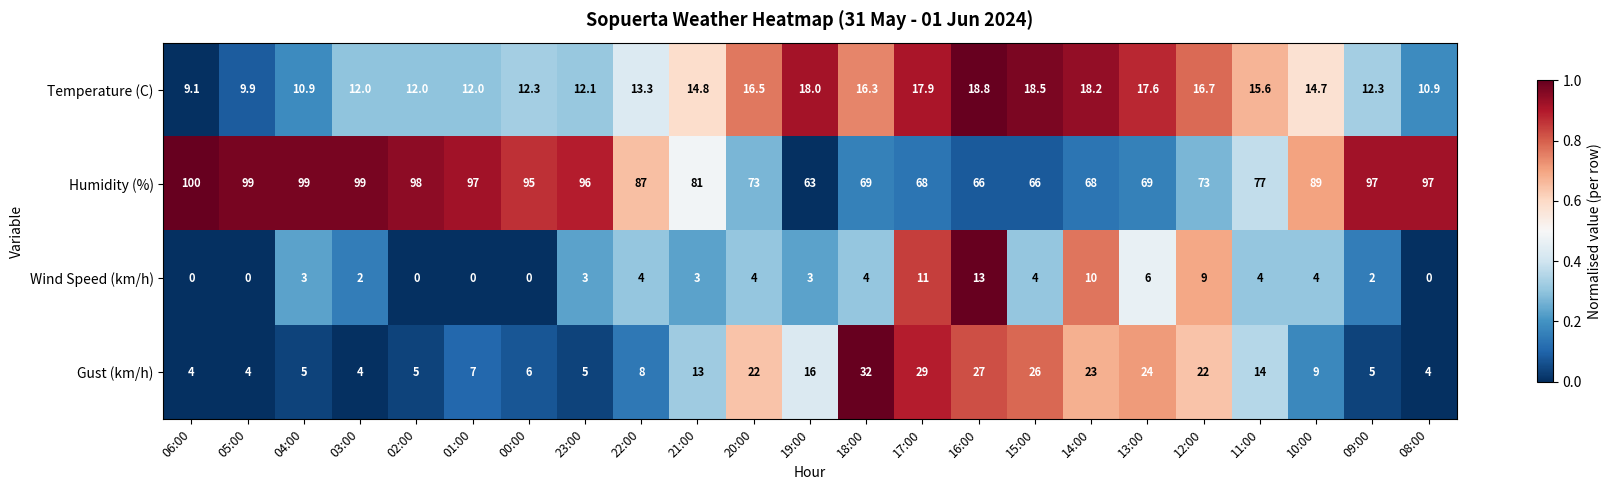

Is it true that Humidity (%) equals 97.0 at 01:00?

True